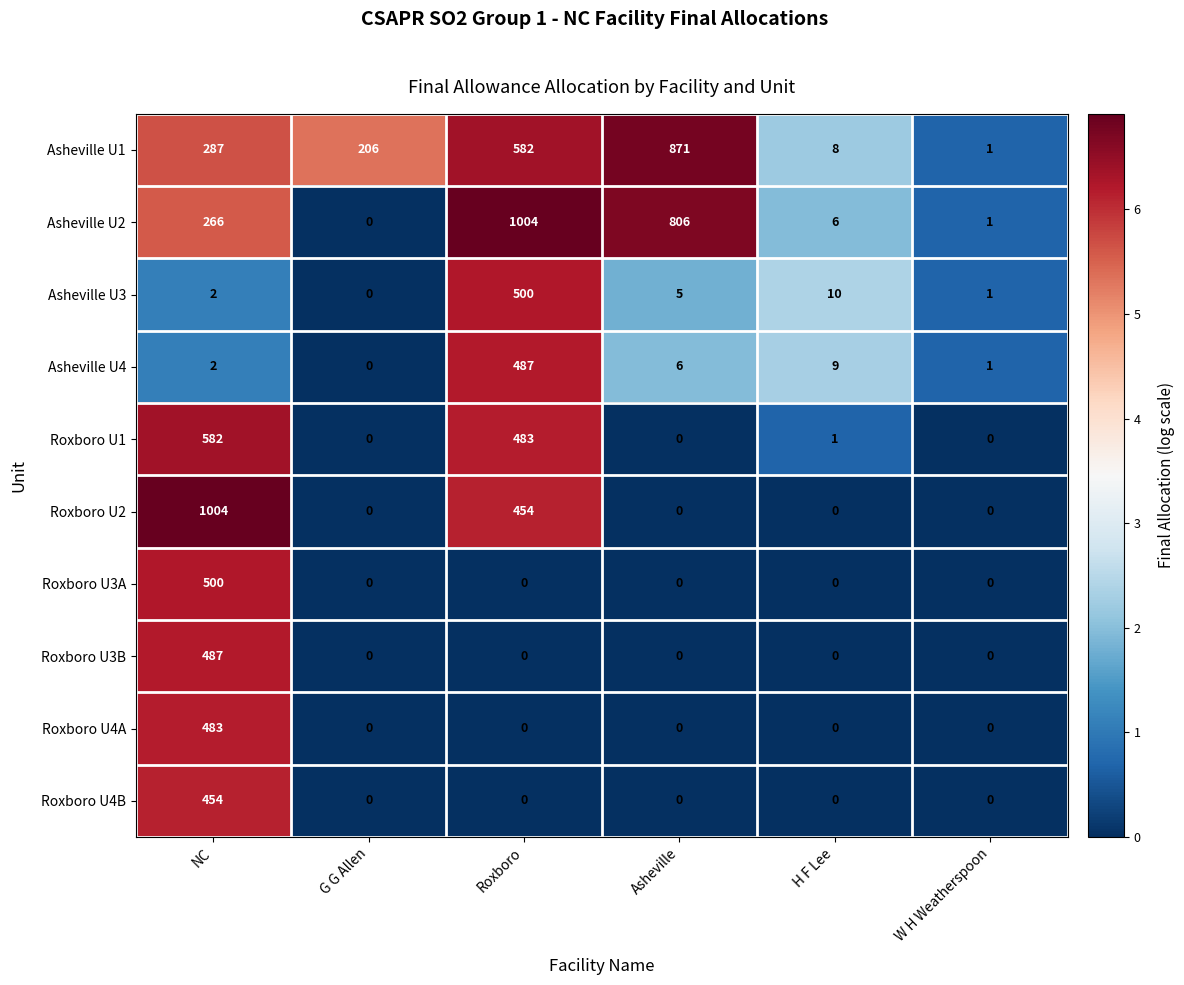

What is the average value of the Asheville U3 series?

86